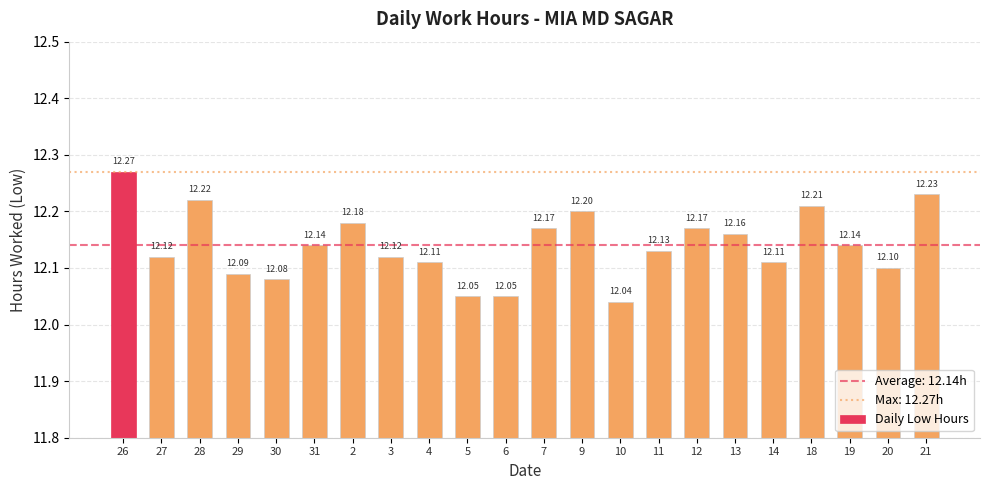

Between 31 and 21, which is larger?

21